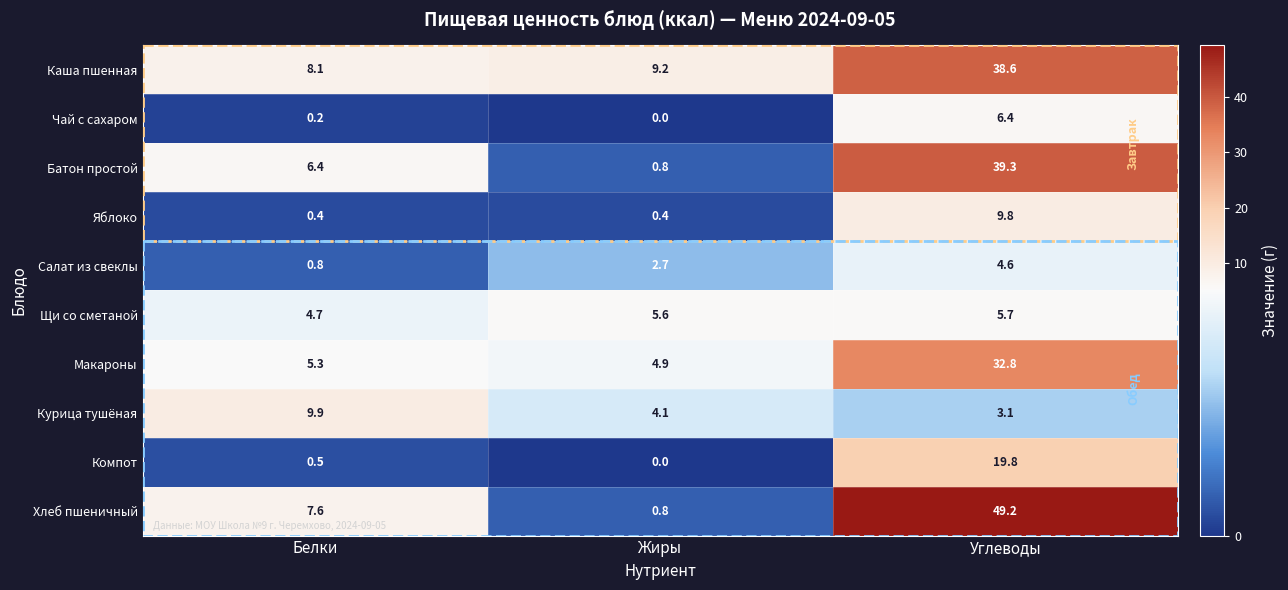

What is the spread (max minus min) of values at Жиры?

9.2